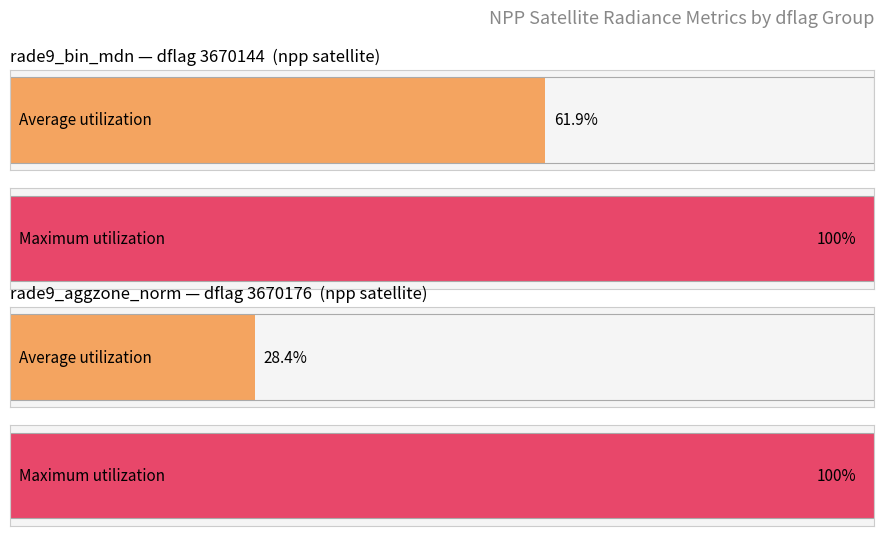

List the series in order of their overall mean, highest first.

rade9_bin_mdn, rade9_aggzone_norm